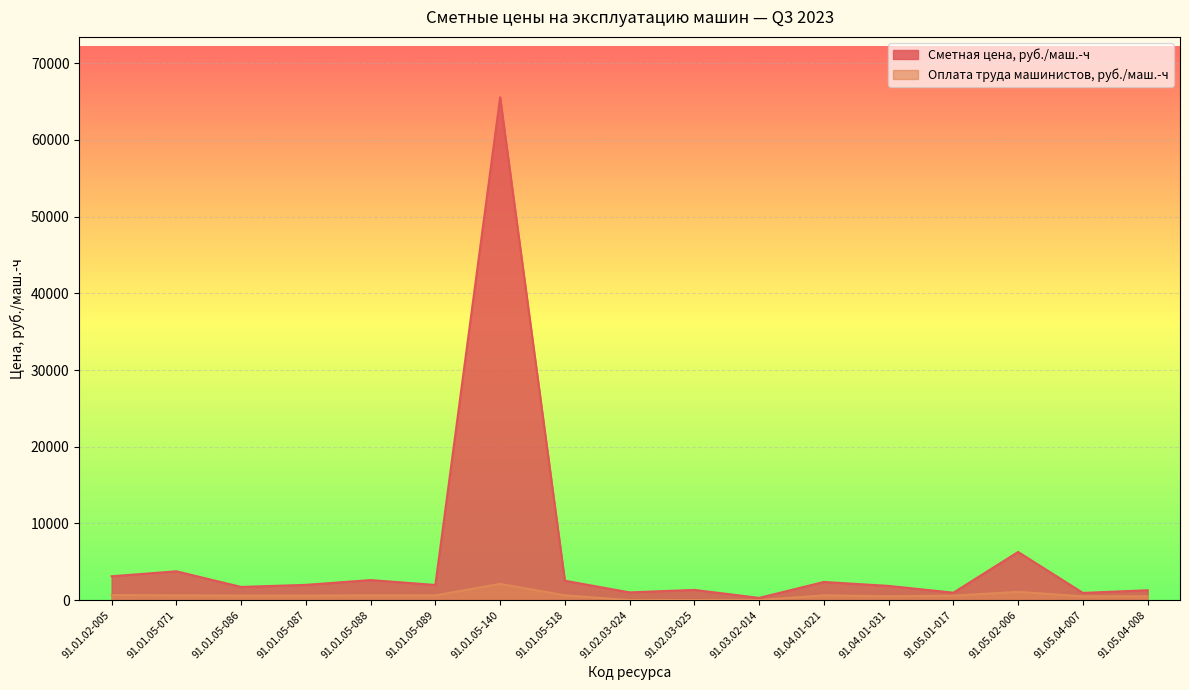

True or false: Оплата труда машинистов, руб./маш.-ч has a value of 494.7 at 91.05.04-007.

True